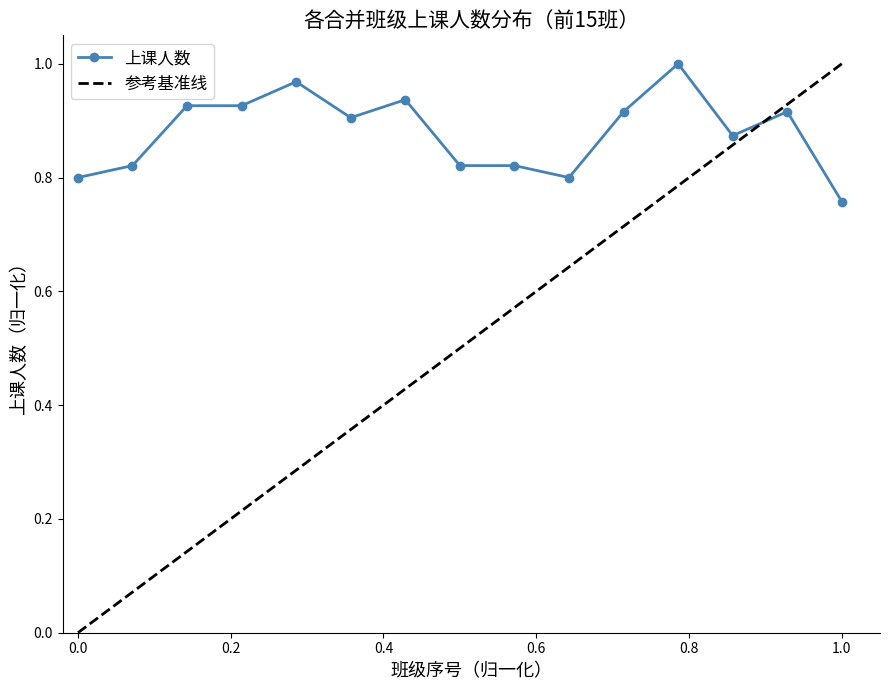

What is the greatest value displayed?

1.0